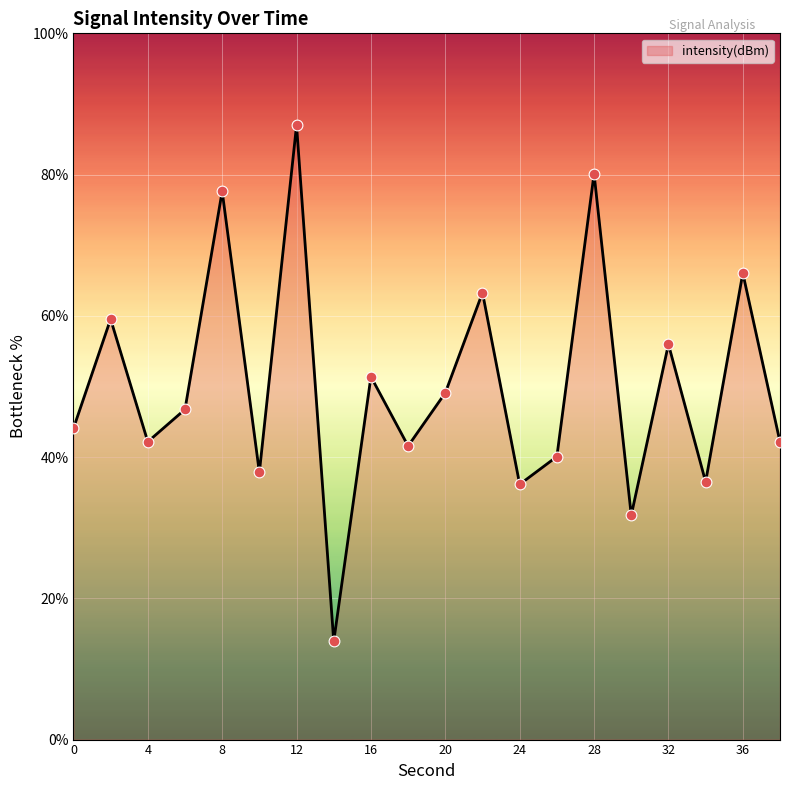

What is the greatest value displayed?

87.0